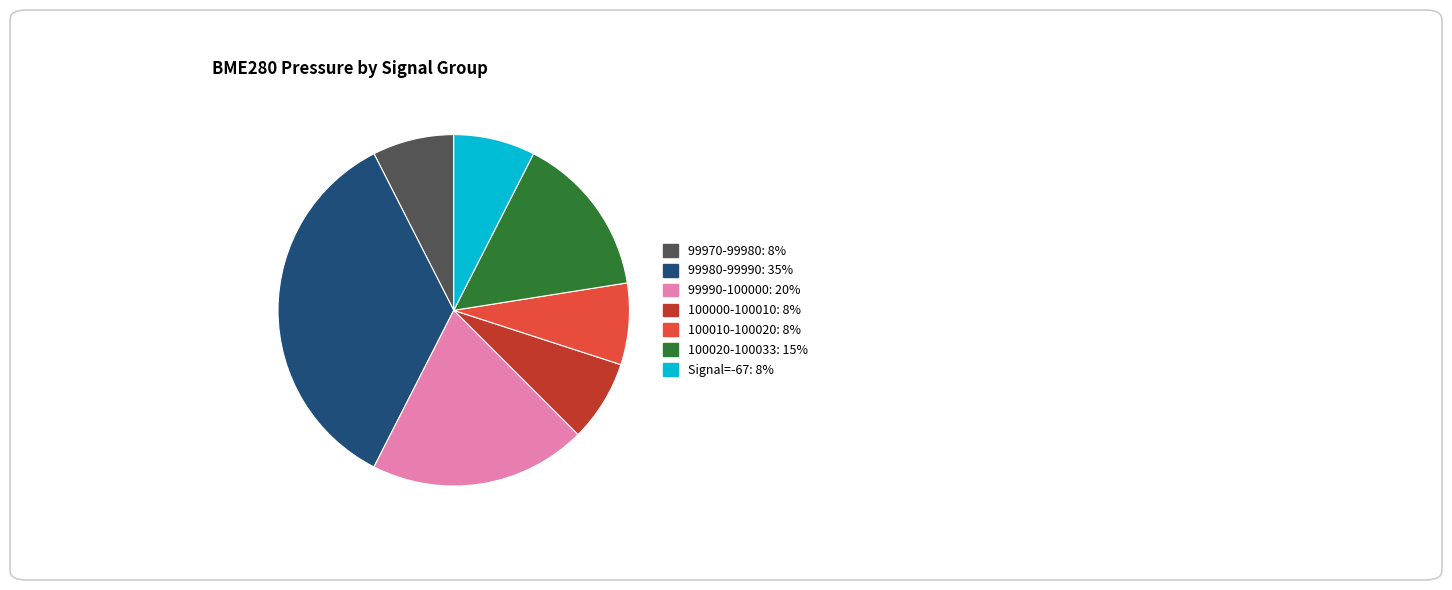

Does any single category account for the majority?

No